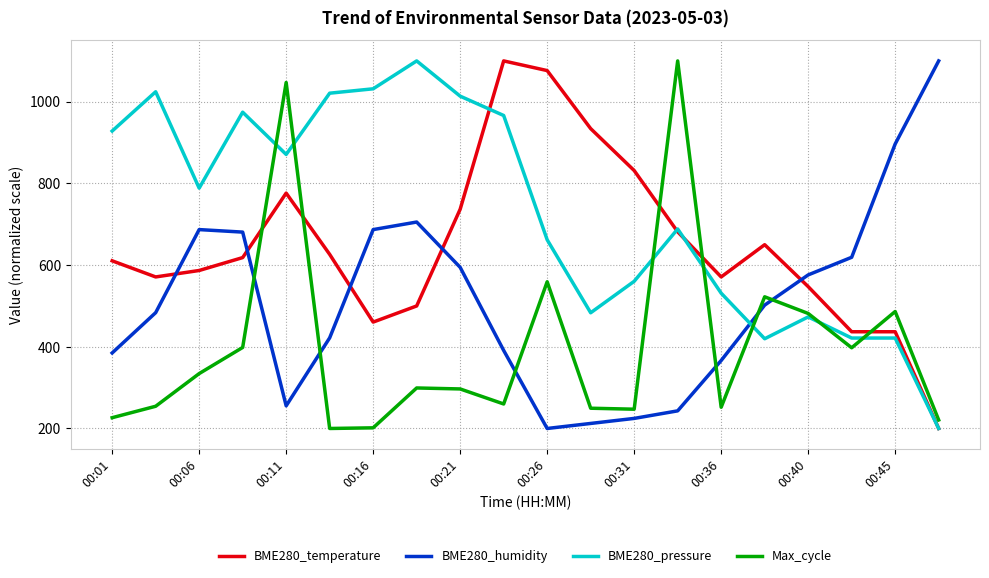

Which series has the largest total across all categories?

BME280_pressure